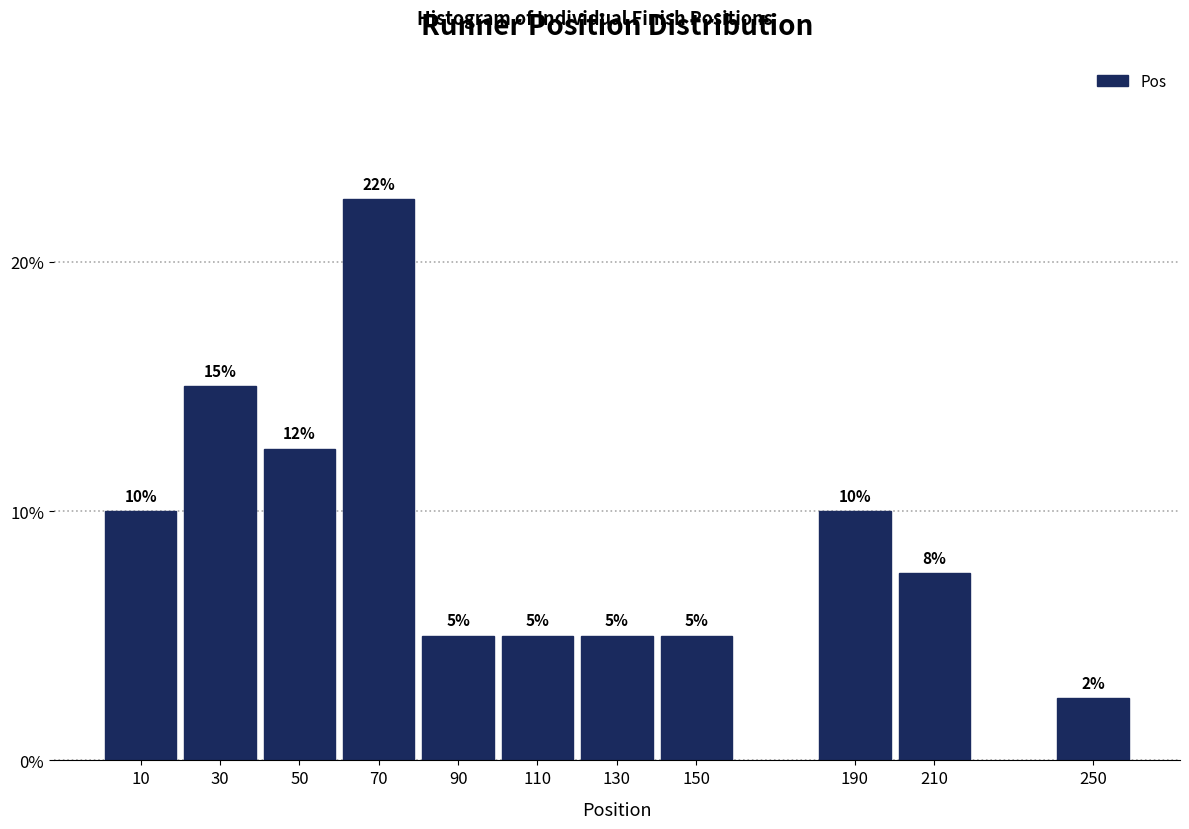

What value does the data have at 70?

22.5